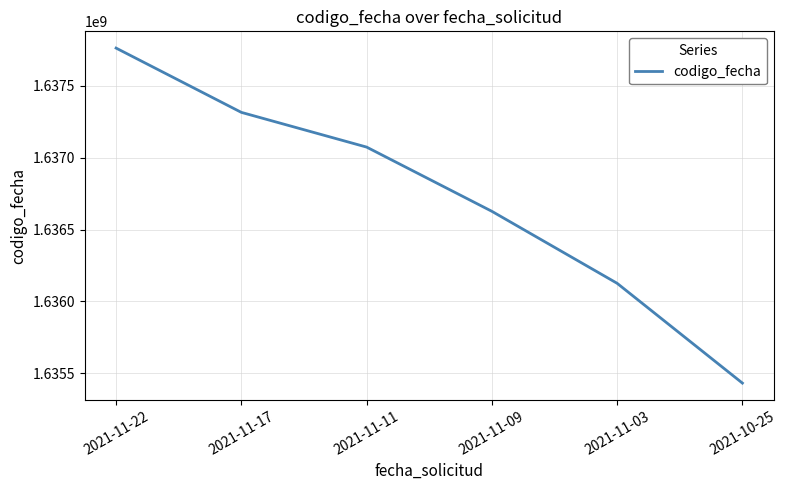

Rank the categories by value from highest to lowest.

2021-11-22, 2021-11-17, 2021-11-11, 2021-11-09, 2021-11-03, 2021-10-25